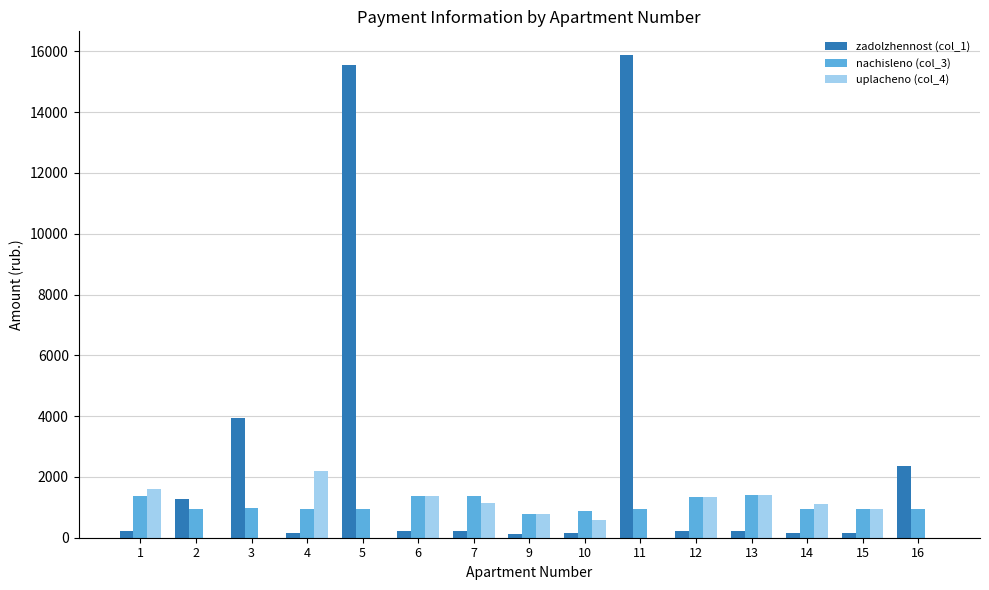

Is the value of uplacheno (col_4) at 13 greater than the value of nachisleno (col_3) at 11?

Yes